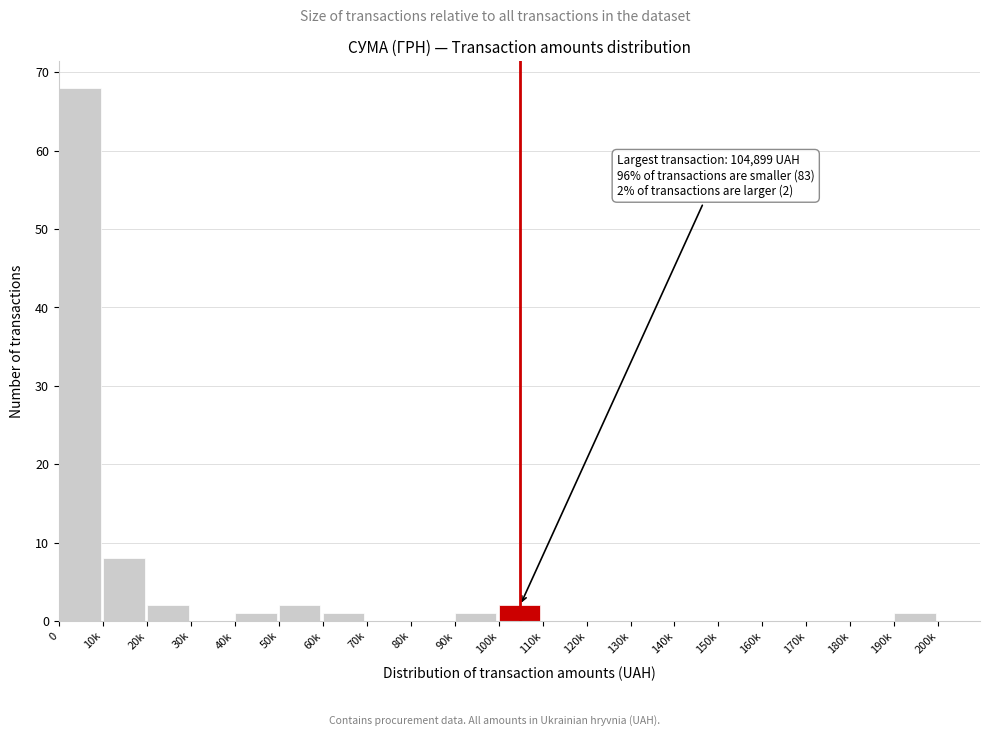

Reading left to right, transcribe all the data shown in this chart.

0=68	10k=8	20k=2	30k=0	40k=1	50k=2	60k=1	70k=0	80k=0	90k=1	100k=2	110k=0	120k=0	130k=0	140k=0	150k=0	160k=0	170k=0	180k=0	190k=1